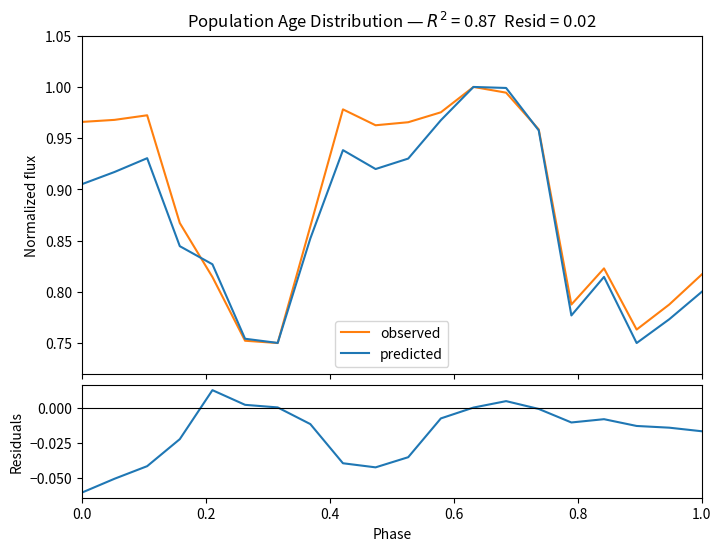

What is the average value of the observed series?

0.9